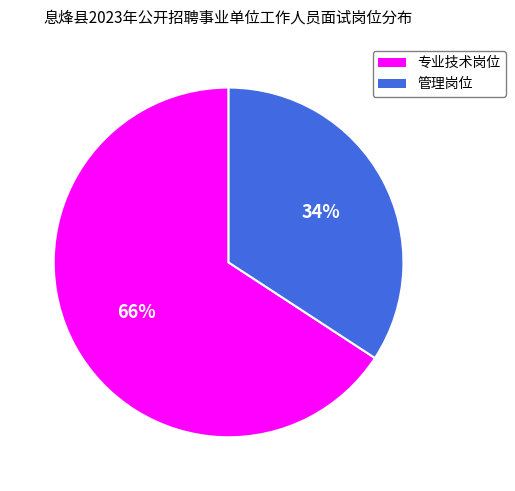

How many slices are in this pie chart?

2